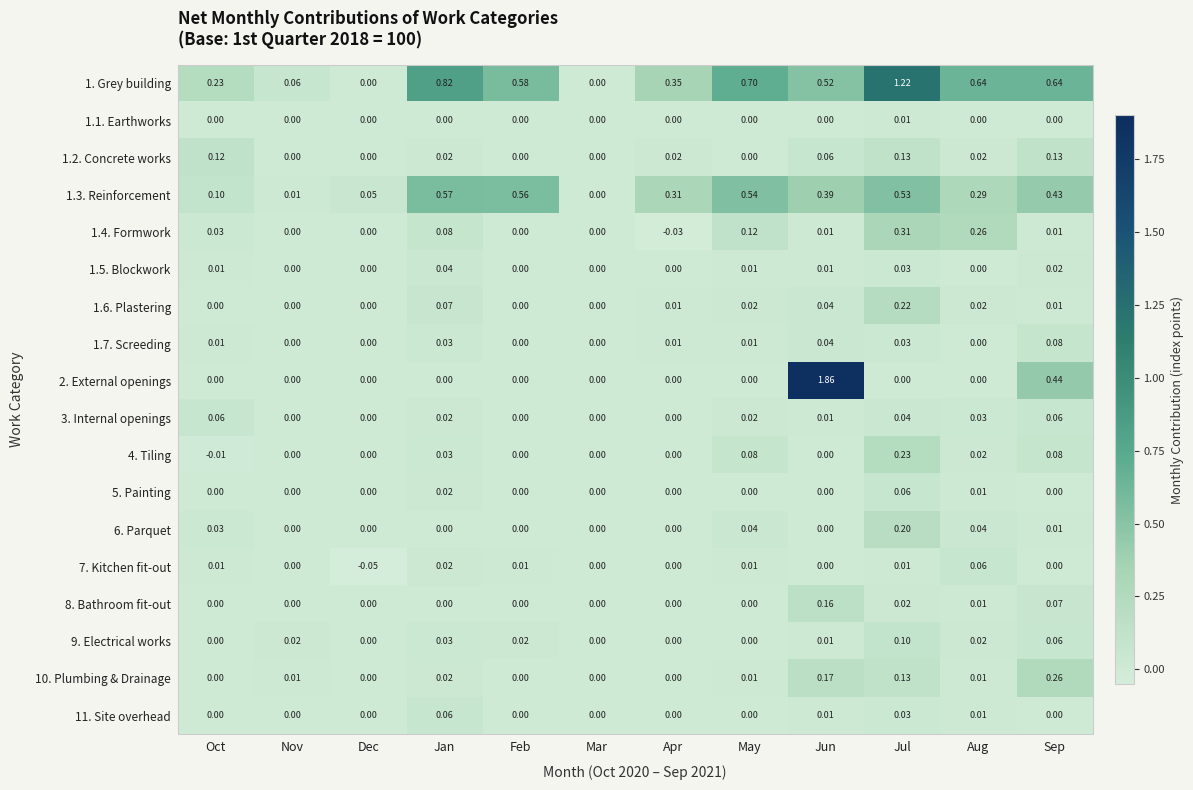

Which label corresponds to the largest value in the chart?

Jun